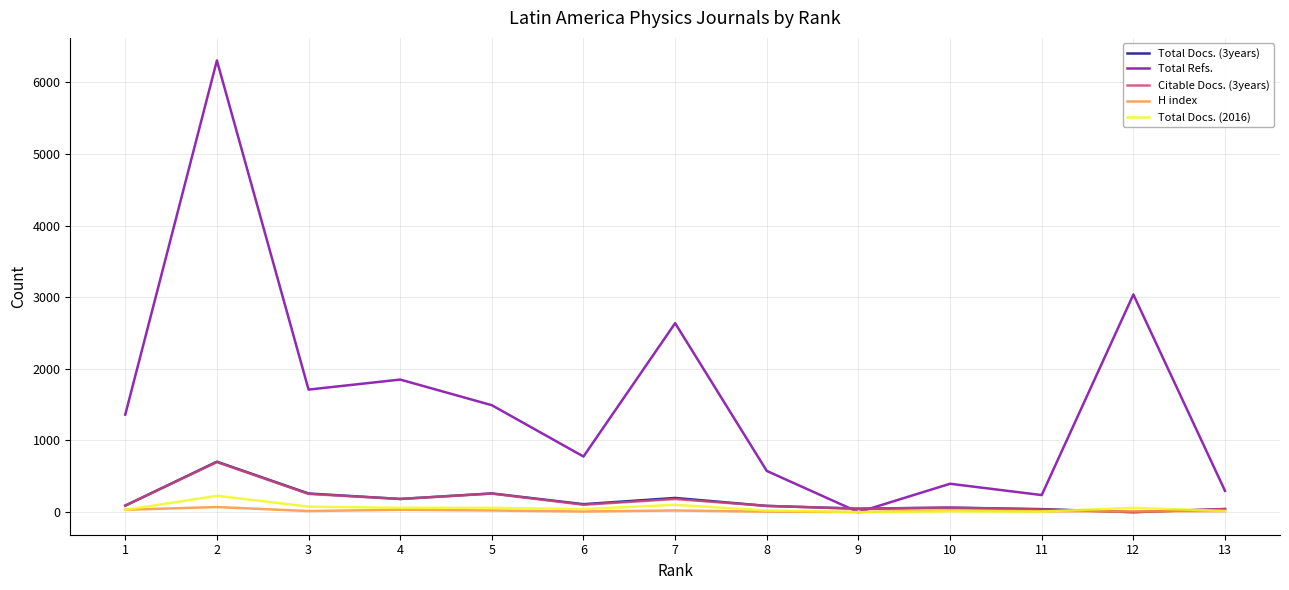

Count the number of data series in this chart.

5